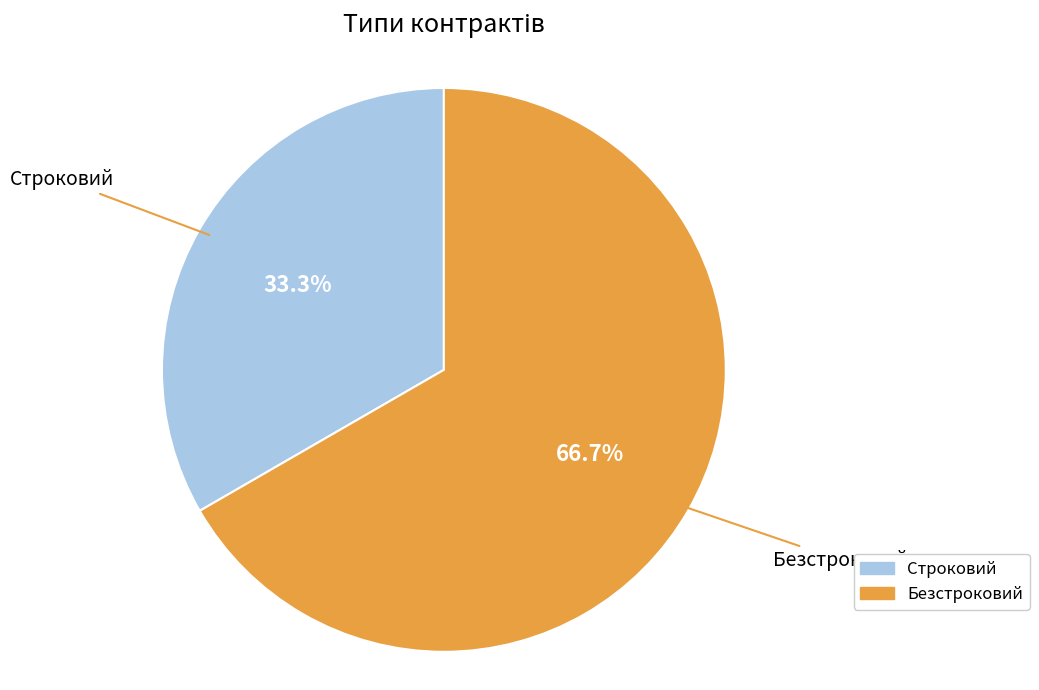

Is it true that Безстроковий is 72% of the pie?

False